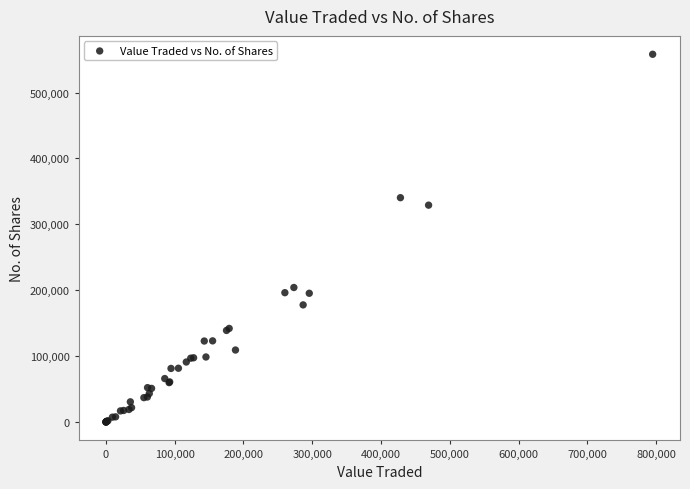

What Y value in the scatter plot is closest to 279018?

329061